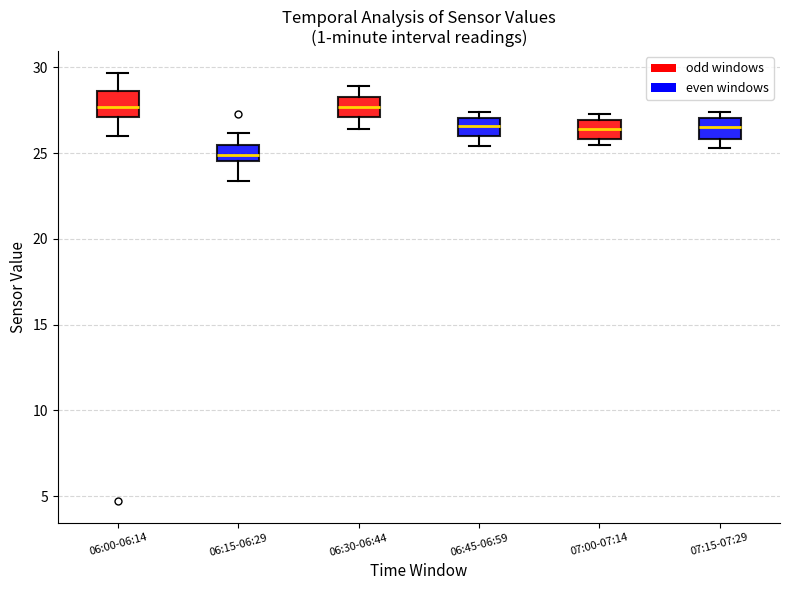

Which box has the lowest median line?

06:15-06:29